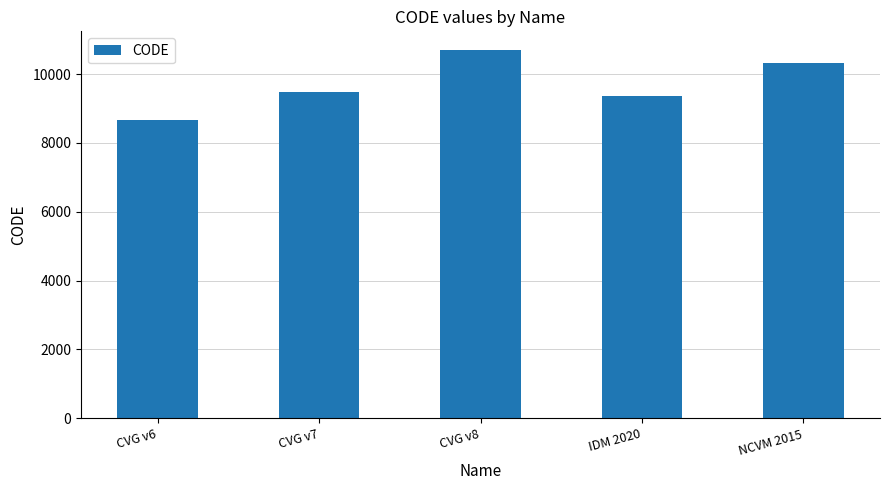

Approximately how many times larger is the value at CVG v6 compared to CVG v8?

0.8